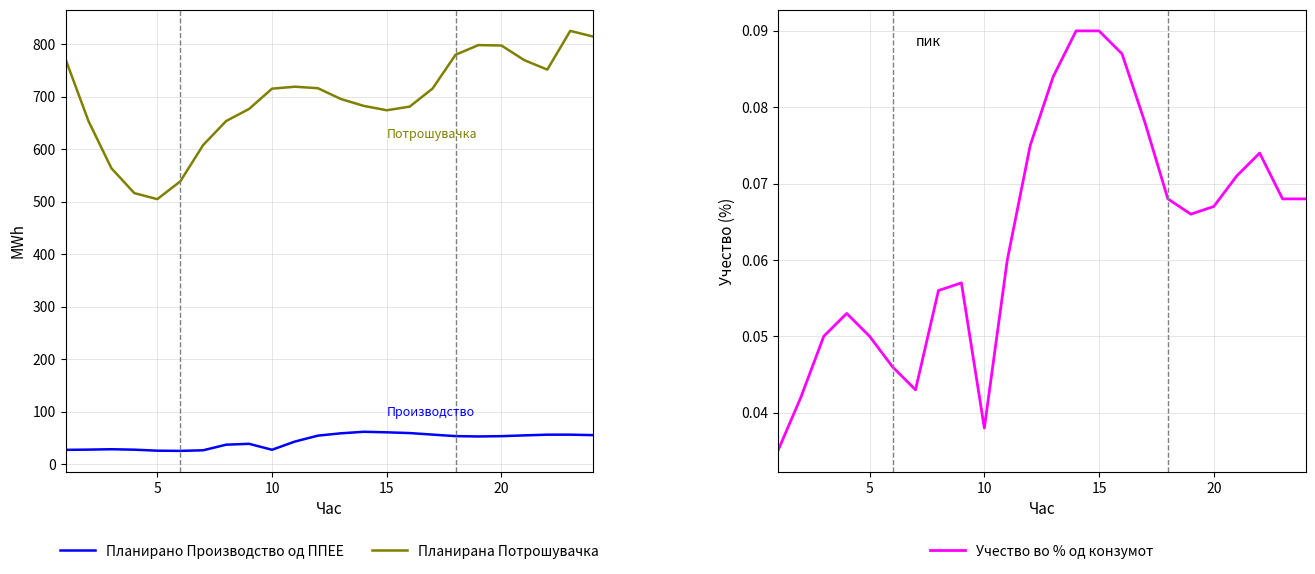

What is the maximum value for Планирано Производство од ППЕЕ?

61.4